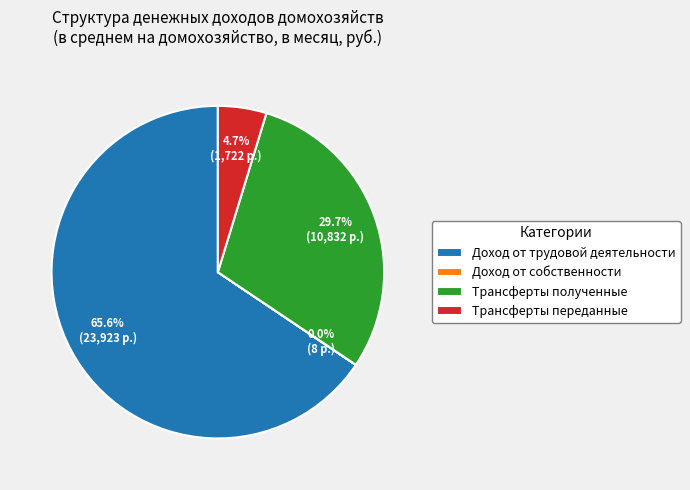

Which category accounts for the majority?

Доход от трудовой деятельности